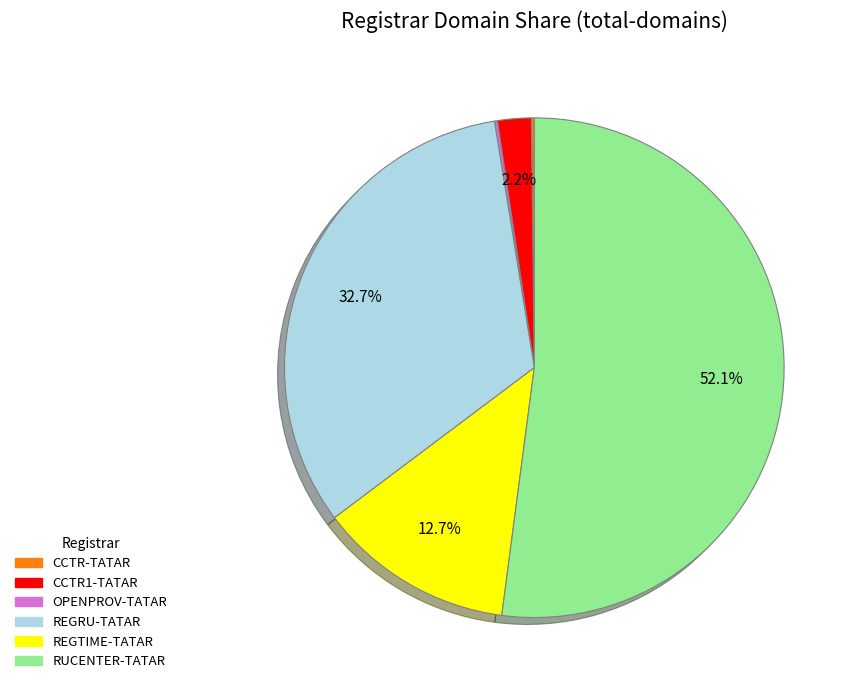

The RUCENTER-TATAR slice represents 52% of the pie. True or false?

True